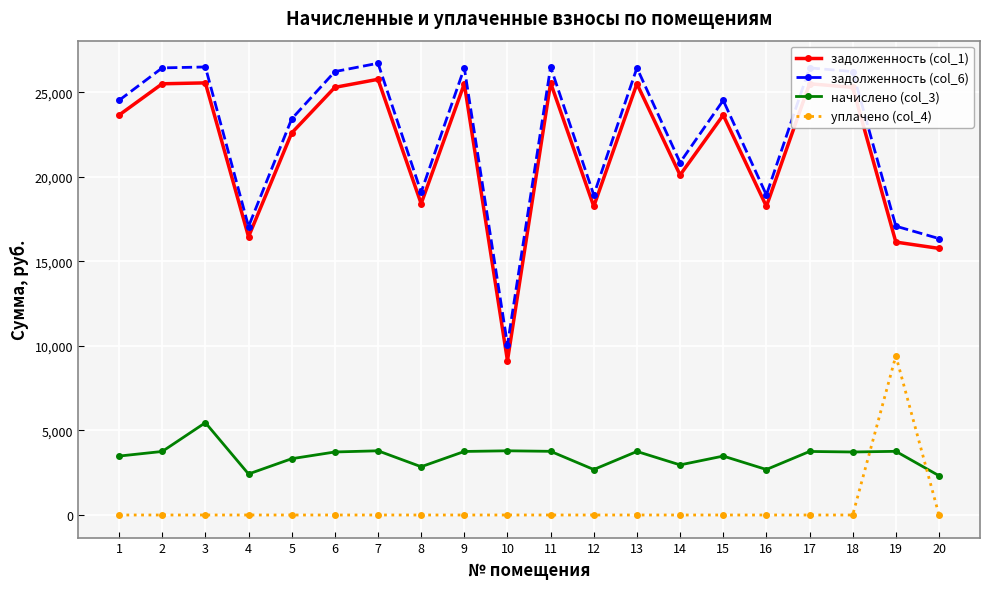

Is it true that задолженность (col_1) equals 18263.7 at 12?

True